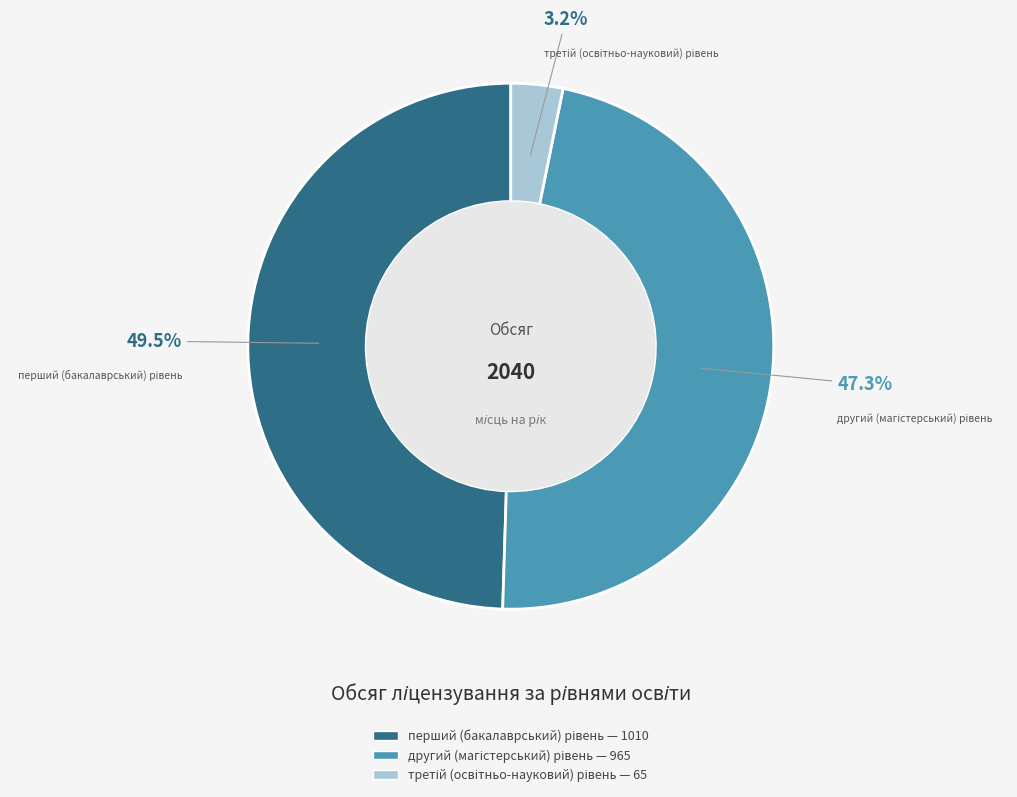

How many slices are in this pie chart?

3